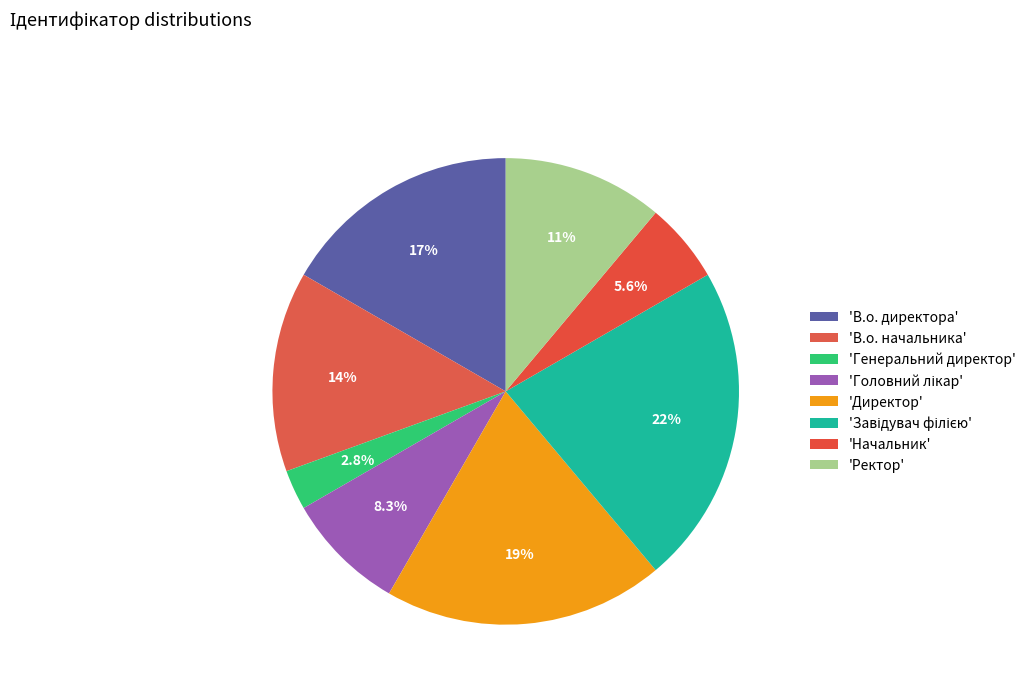

How many segments does this pie chart have?

8